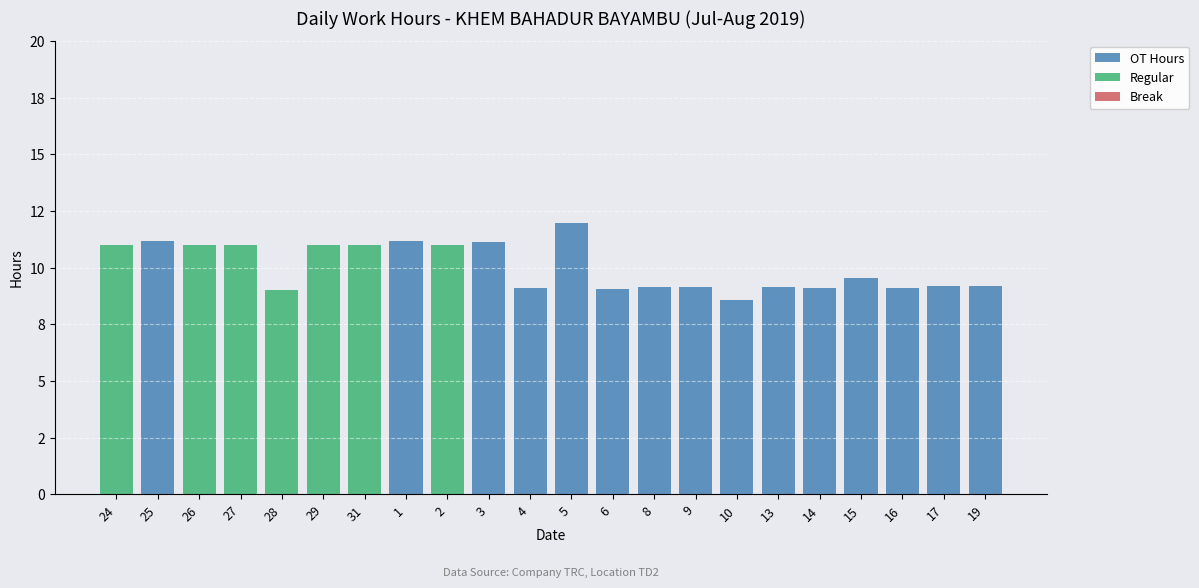

Where is OT Hours nearest to the value 5?

10